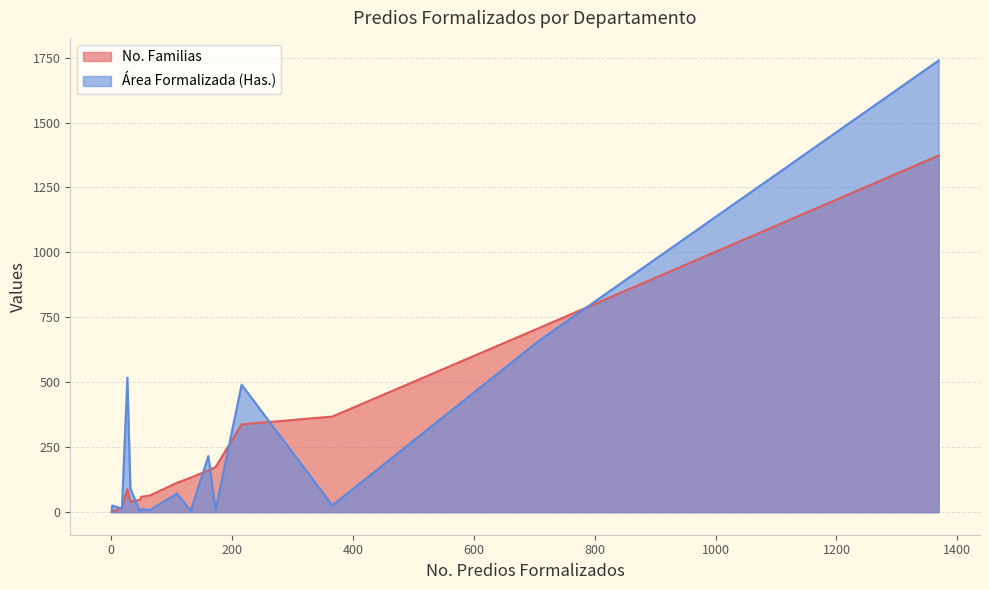

What is the maximum value shown in the chart?

1739.0